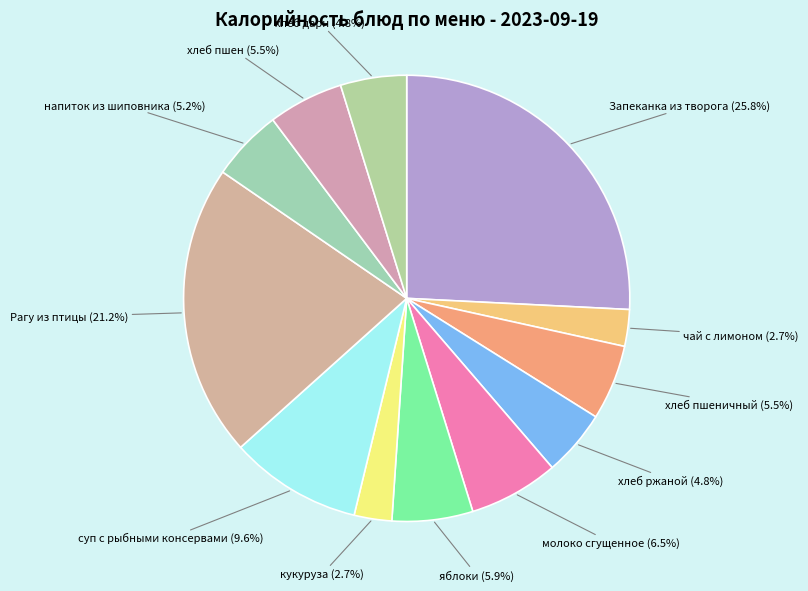

Which category has the biggest portion of the pie?

Запеканка из творога